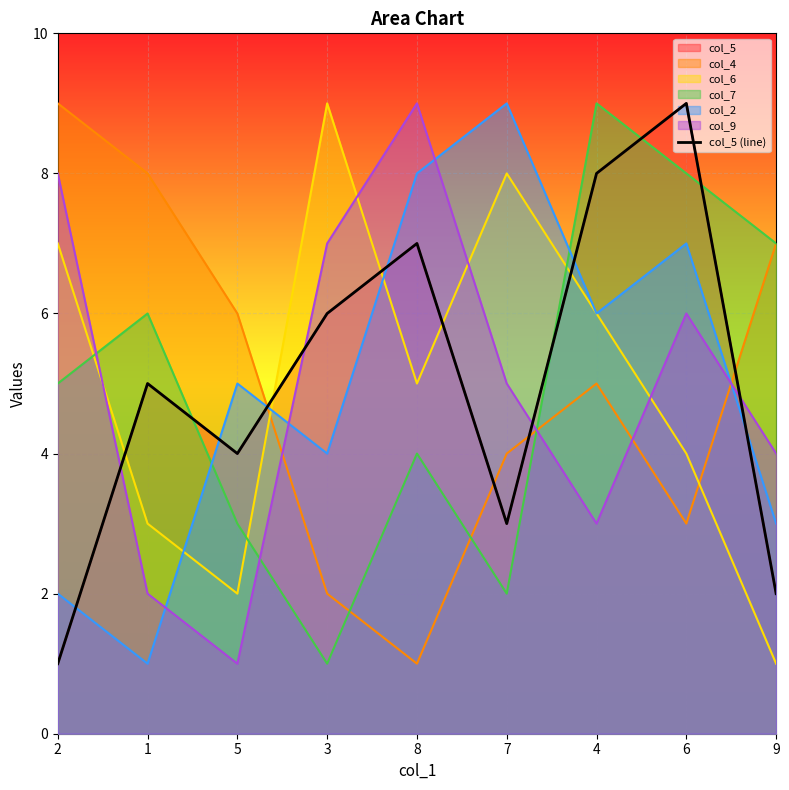

How many values are between 3 and 7?

5